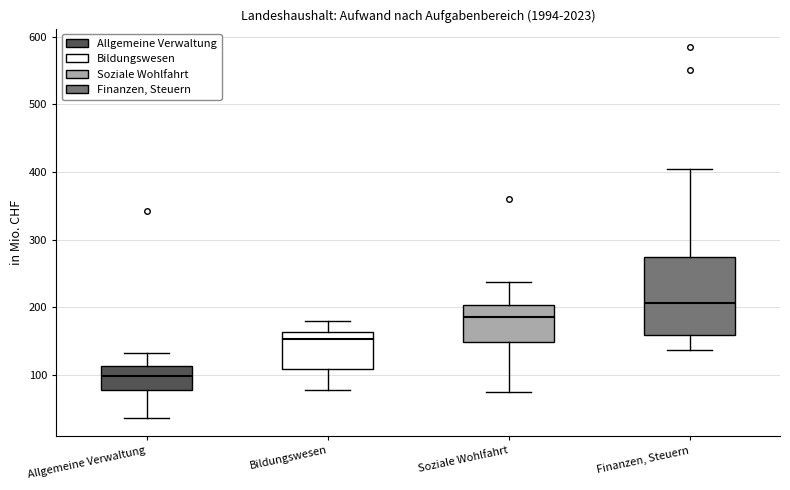

Which box's median line is the highest?

Finanzen, Steuern